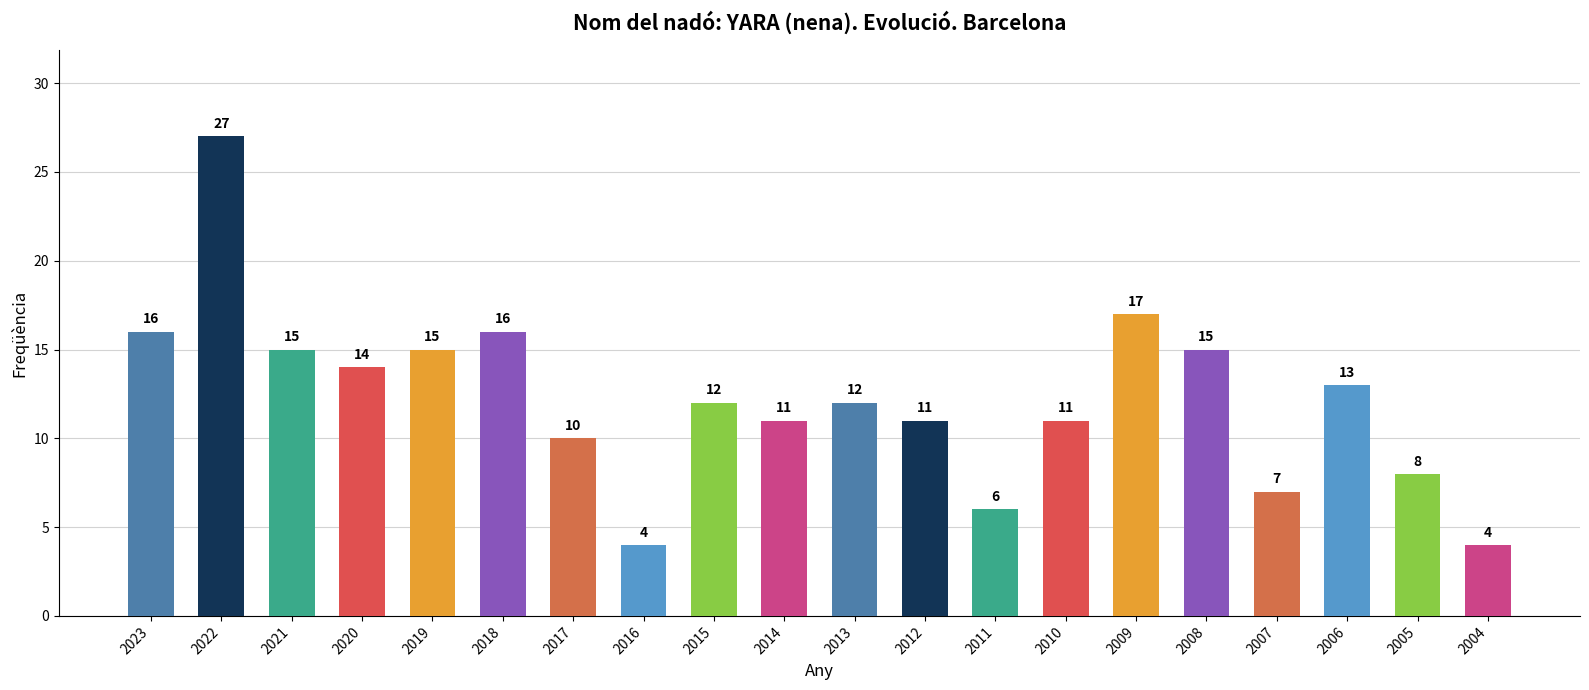

How many values are below 12?

9